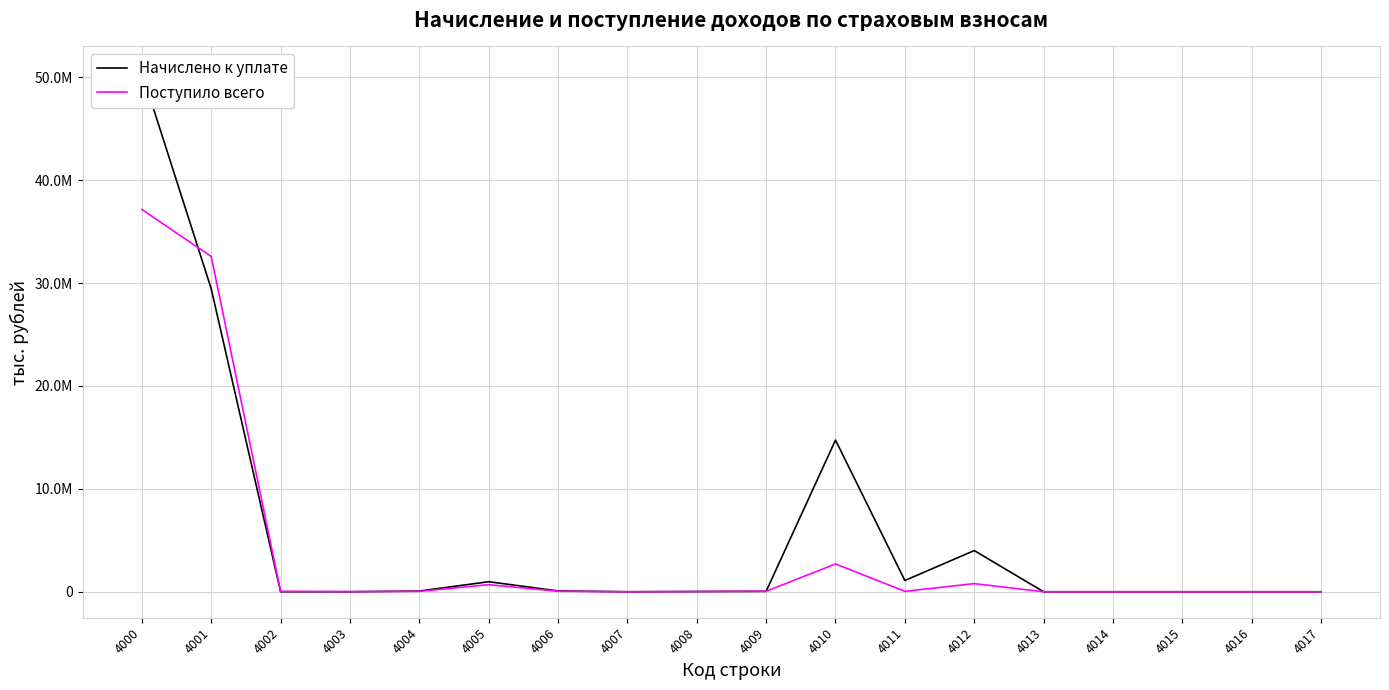

Reading left to right, extract all data points from this chart.

Начислено к уплате: 4000=50466101	4001=29438569	4002=3577	4003=1093	4004=69338	4005=974493	4006=81596	4007=26	4008=21484	4009=40741	4010=14739636	4011=1092437	4012=4003133	4013=0	4014=0	4015=-27	4016=-3	4017=8
Поступило всего: 4000=37145276	4001=32575766	4002=38500	4003=17644	4004=39057	4005=688373	4006=50679	4007=1	4008=25077	4009=48581	4010=2703879	4011=42672	4012=791244	4013=-190	4014=-27	4015=-162	4016=-32	4017=-58